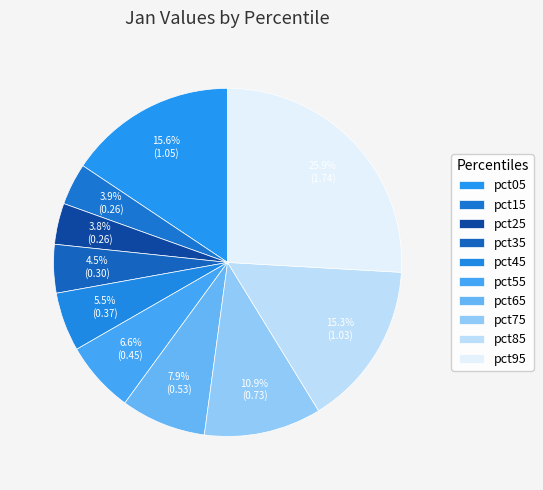

Is it true that pct85 is 3% of the pie?

False